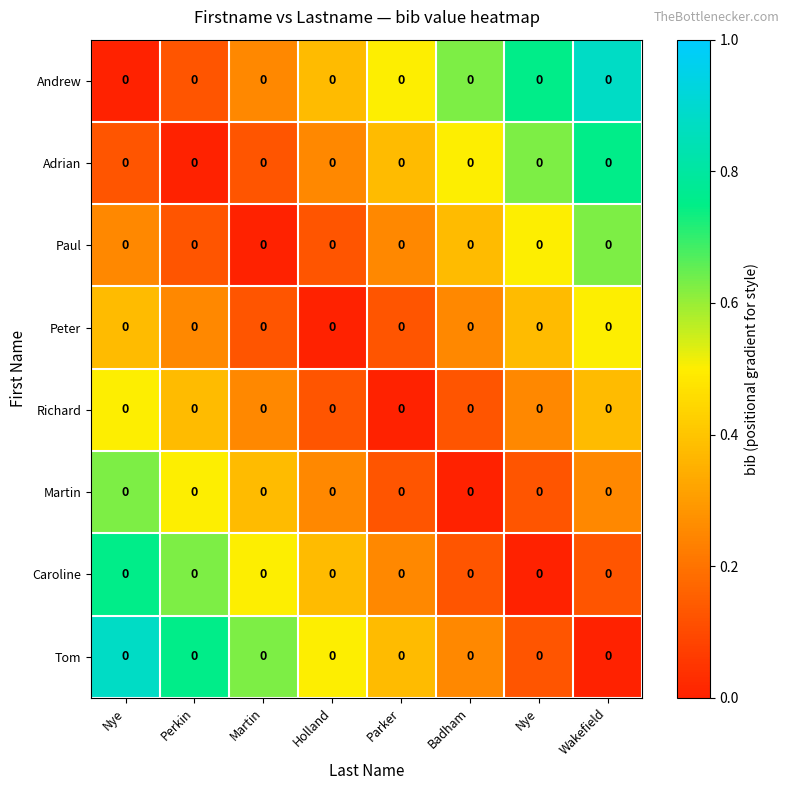

What is the total value across all series at Nye?

3.5